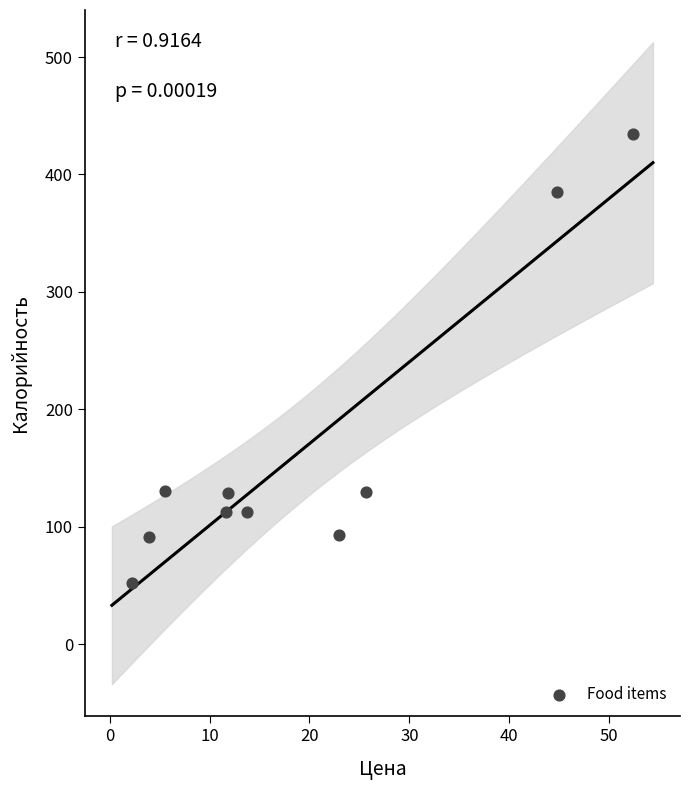

What is the range of Y values (max minus min)?

382.2